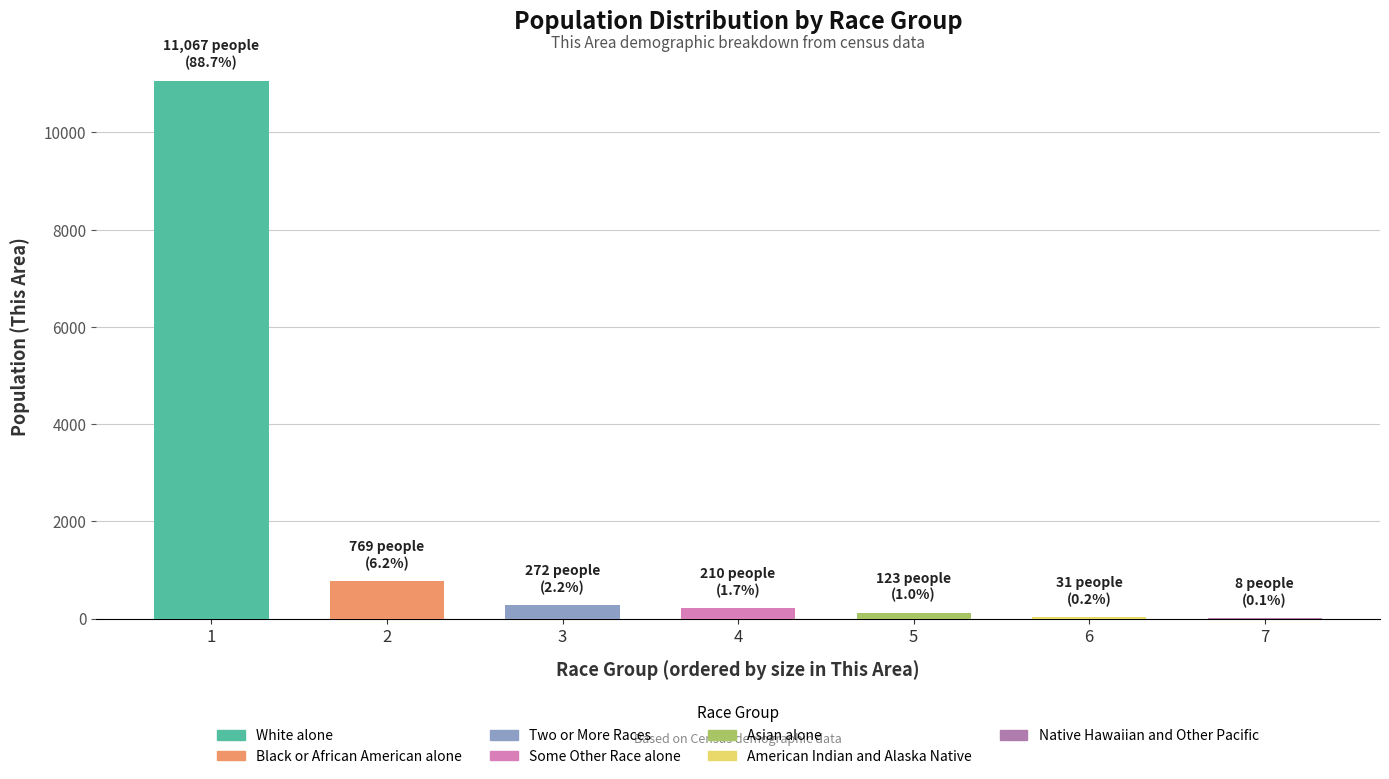

Which label corresponds to the largest value in the chart?

1